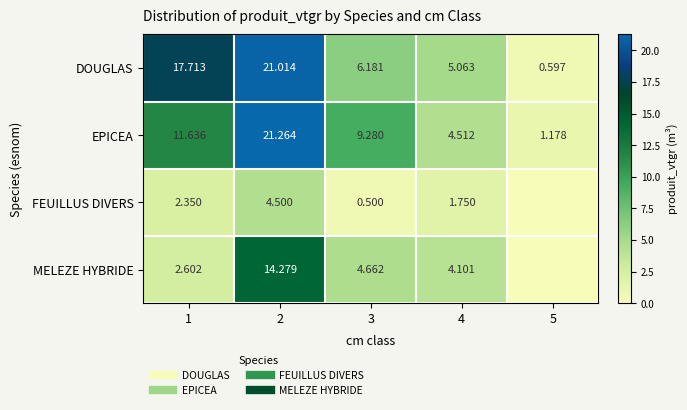

List the series in order of their peak value, lowest first.

FEUILLUS DIVERS, MELEZE HYBRIDE, DOUGLAS, EPICEA